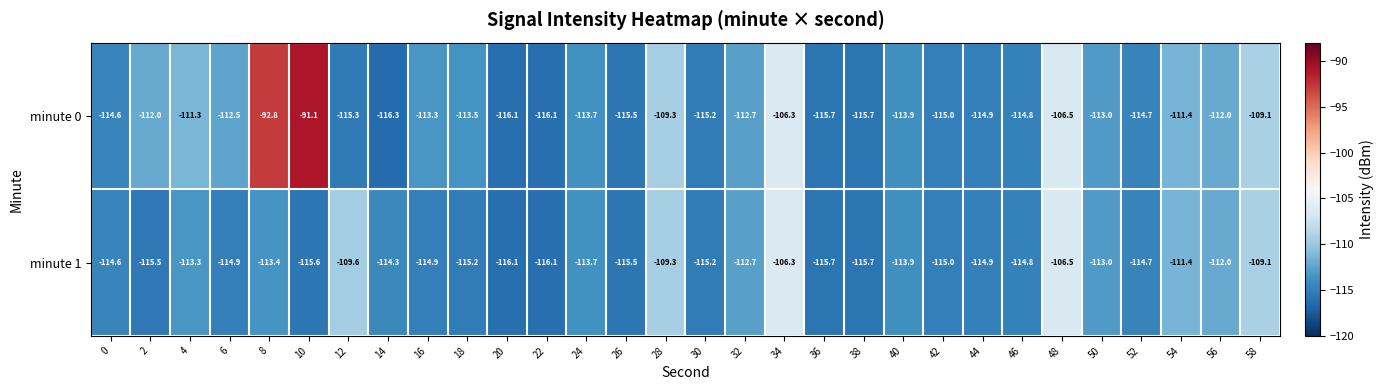

At which label is minute 1 closest to -111?

54